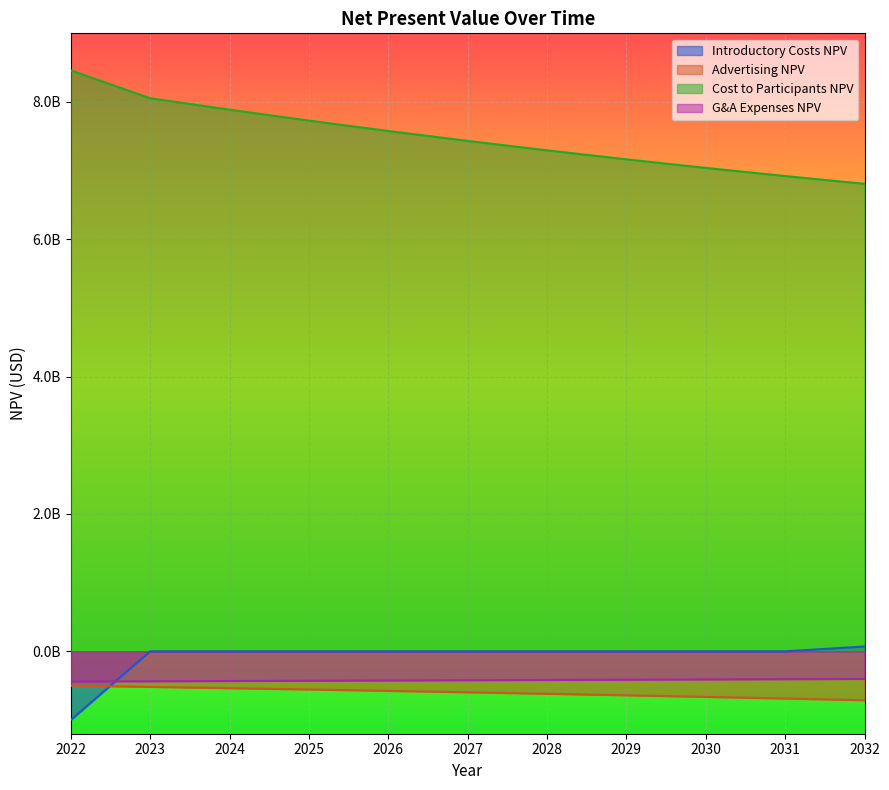

What is the difference between the highest and lowest values at 2028?

7914283318.9